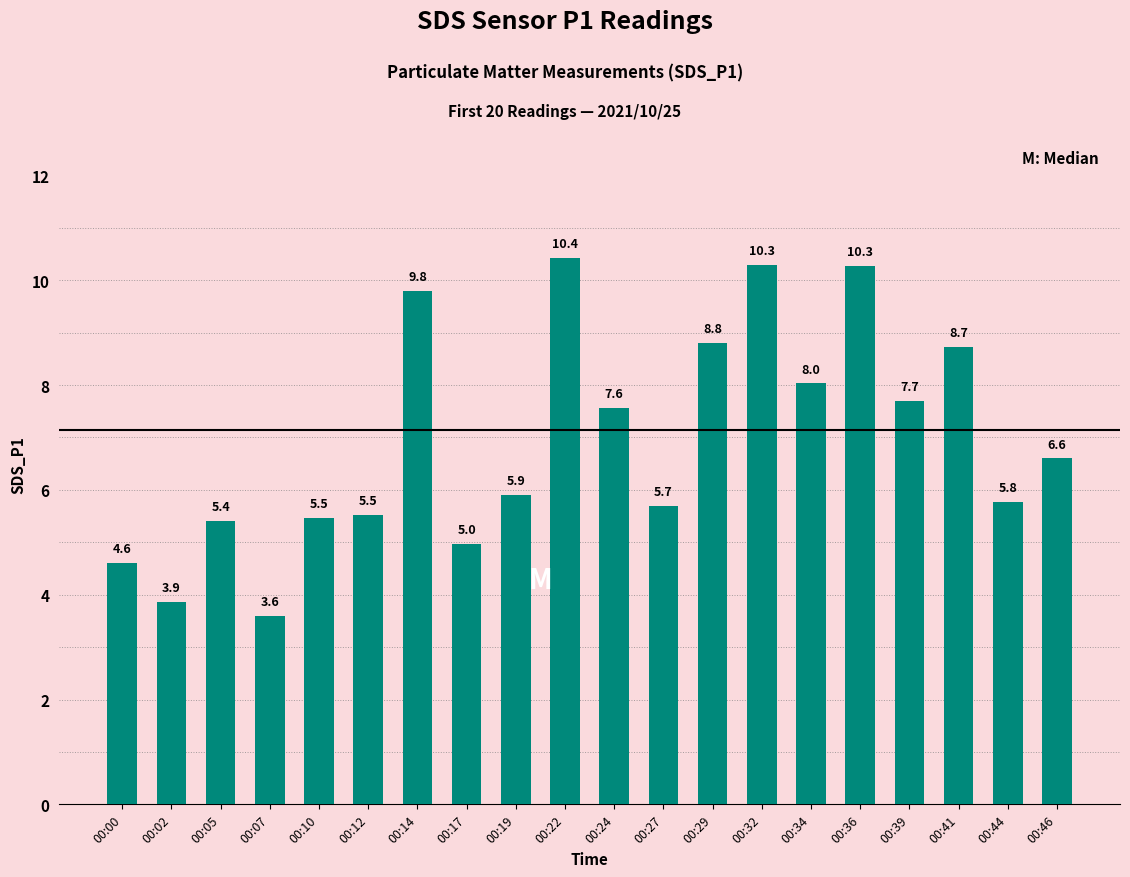

How many bars are there in total?

20